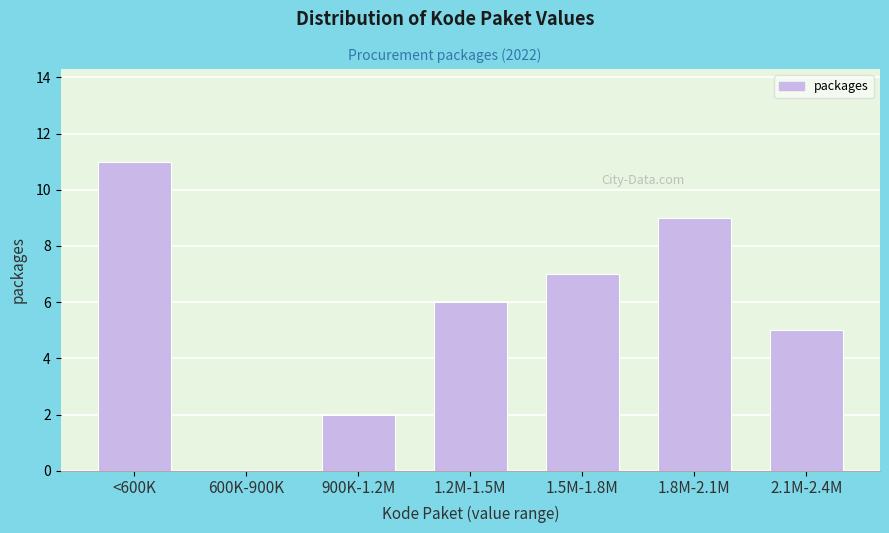

Reading left to right, list all the values displayed in this chart.

<600K=11	600K-900K=0	900K-1.2M=2	1.2M-1.5M=6	1.5M-1.8M=7	1.8M-2.1M=9	2.1M-2.4M=5